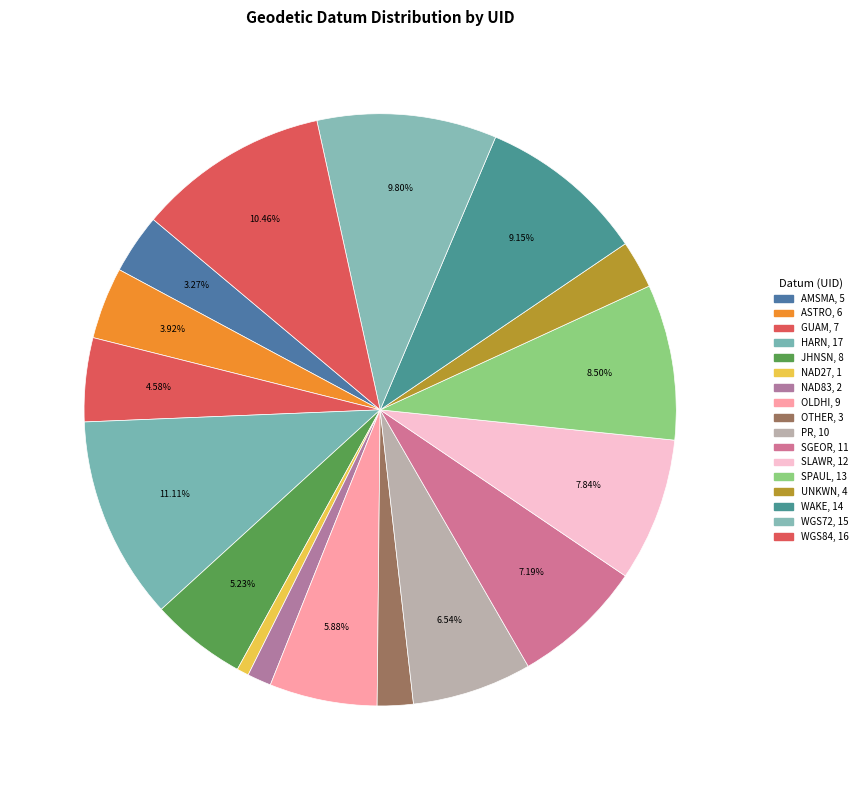

How many slices are in this pie chart?

17